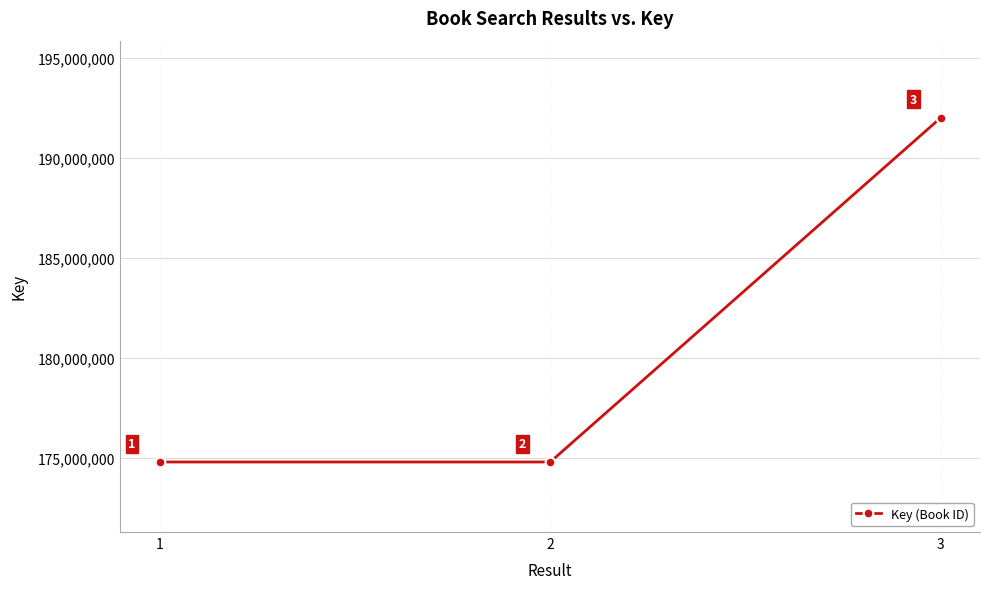

The chart shows a value of 318746751 at 3. True or false?

False